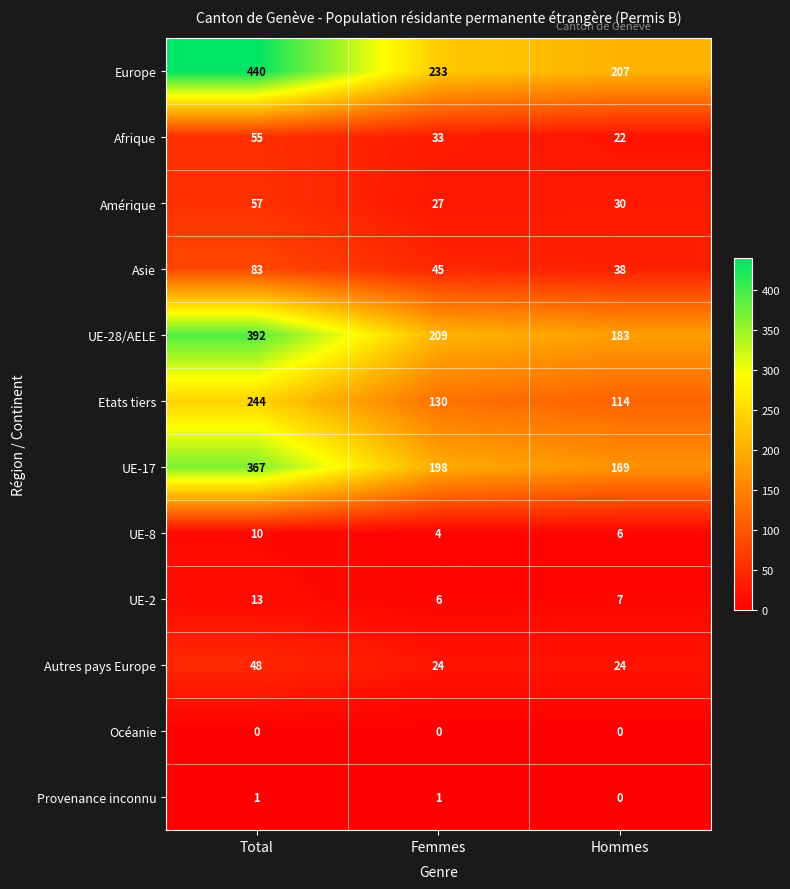

At which category is the sum across all series the highest?

Total